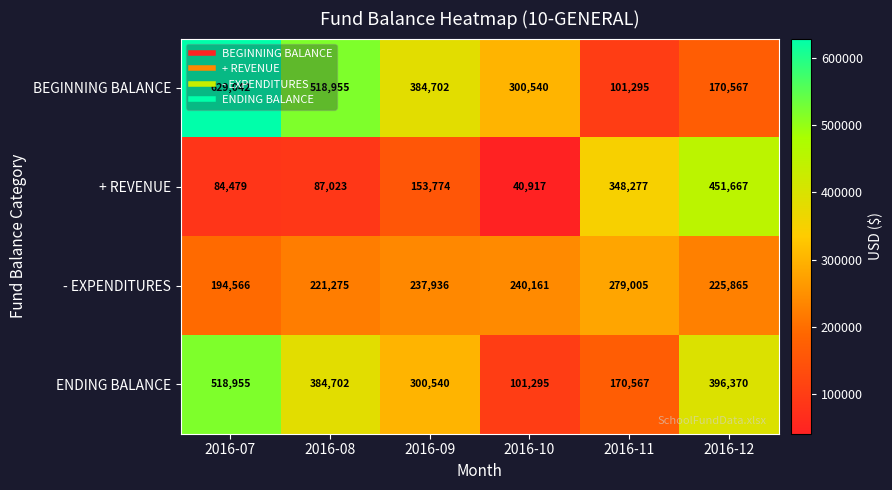

Is it true that + REVENUE equals 451667 at 2016-12?

True